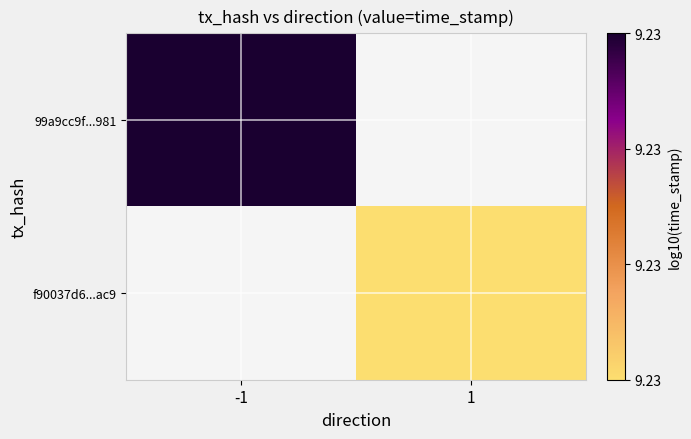

List the labels in order of f90037d6...ac9 value, largest first.

-1, 1